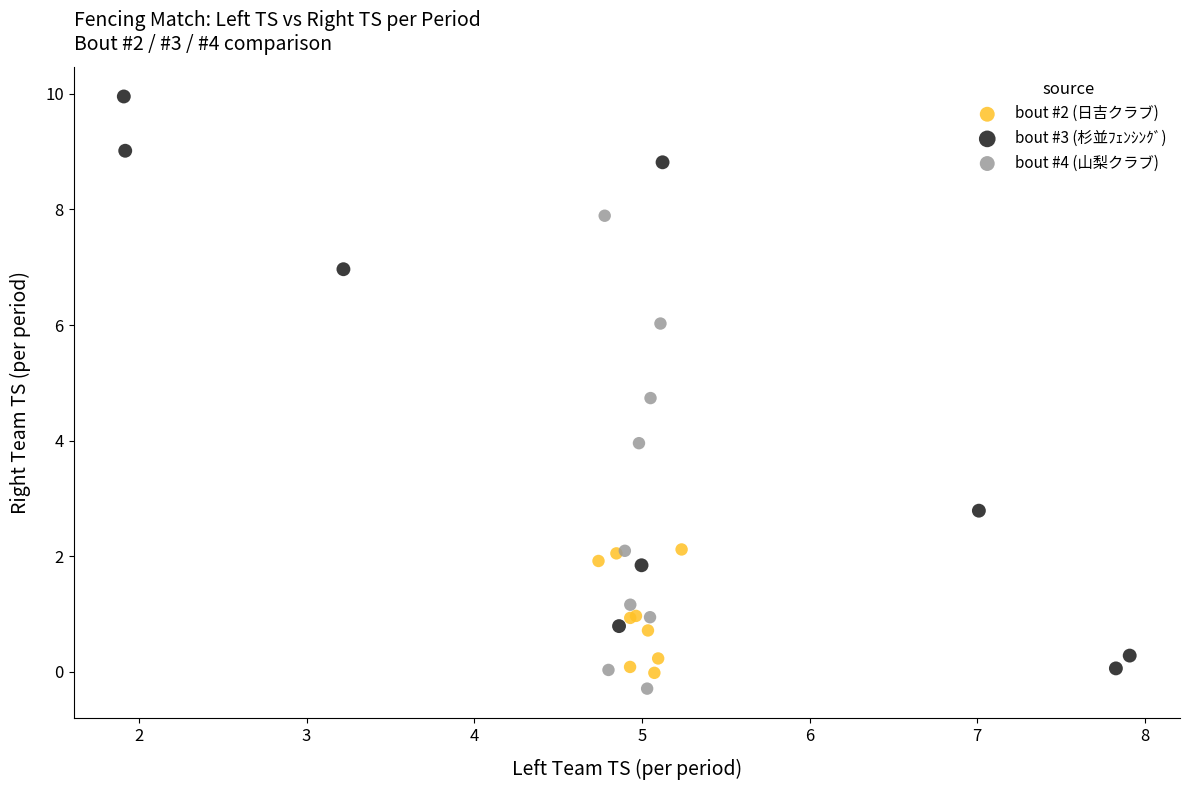

Which series reaches the maximum Y coordinate?

bout #3 (杉並ﾌｪﾝｼﾝｸﾞ)